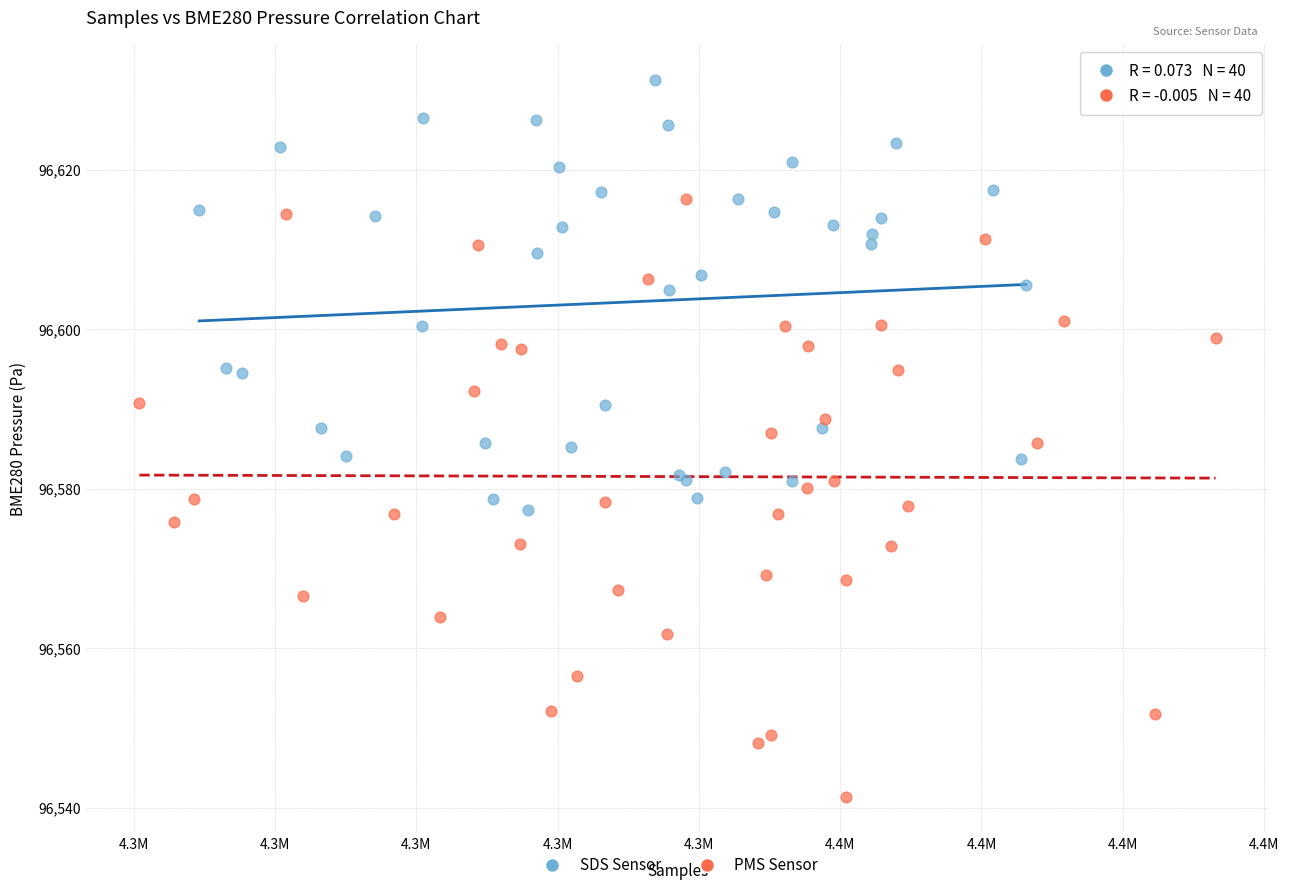

Which series reaches the minimum Y coordinate?

PMS Sensor